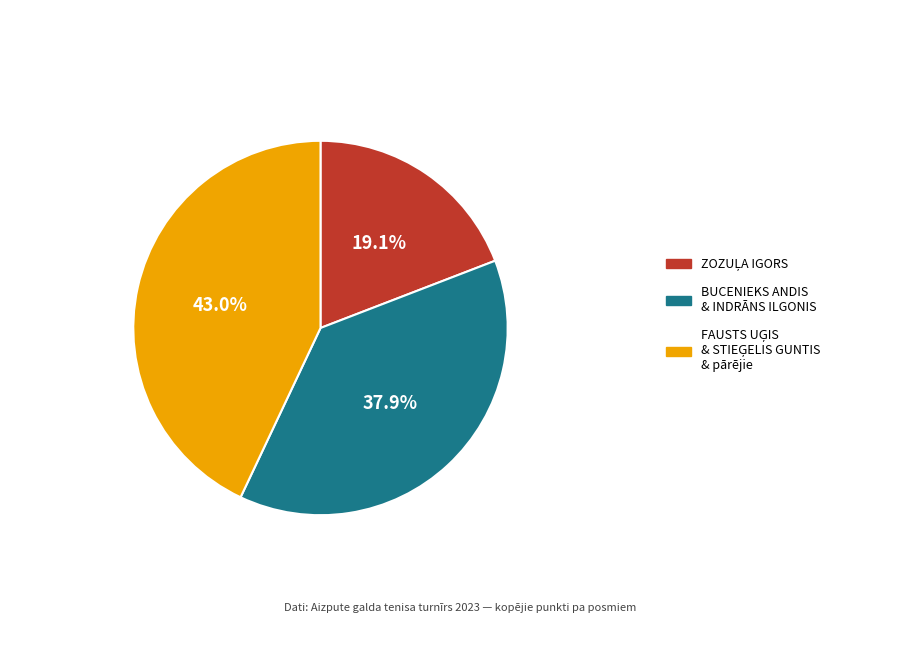

How many segments does this pie chart have?

3